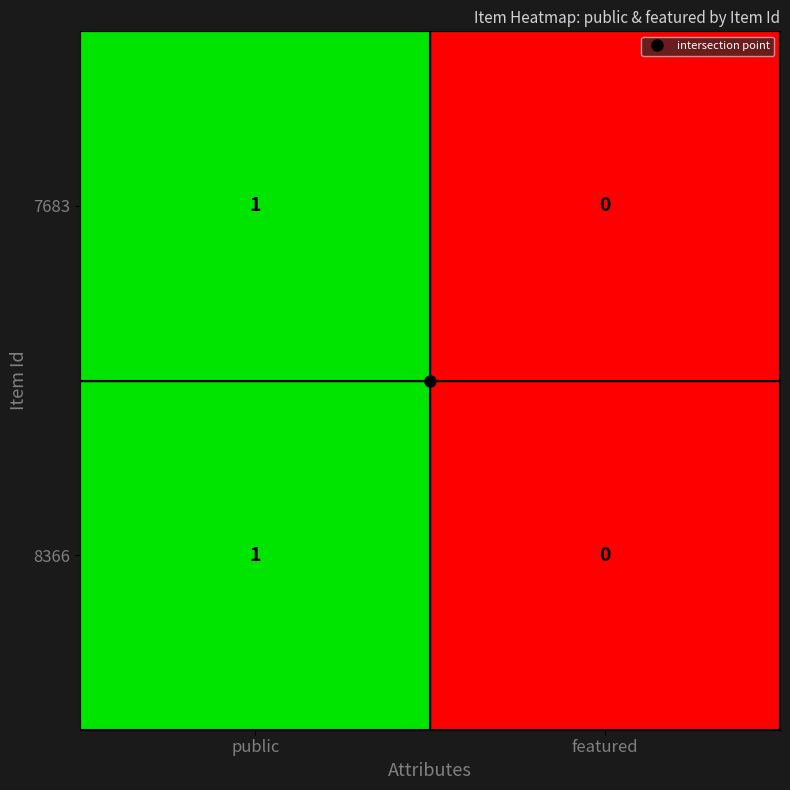

At which category is the sum across all series the highest?

public